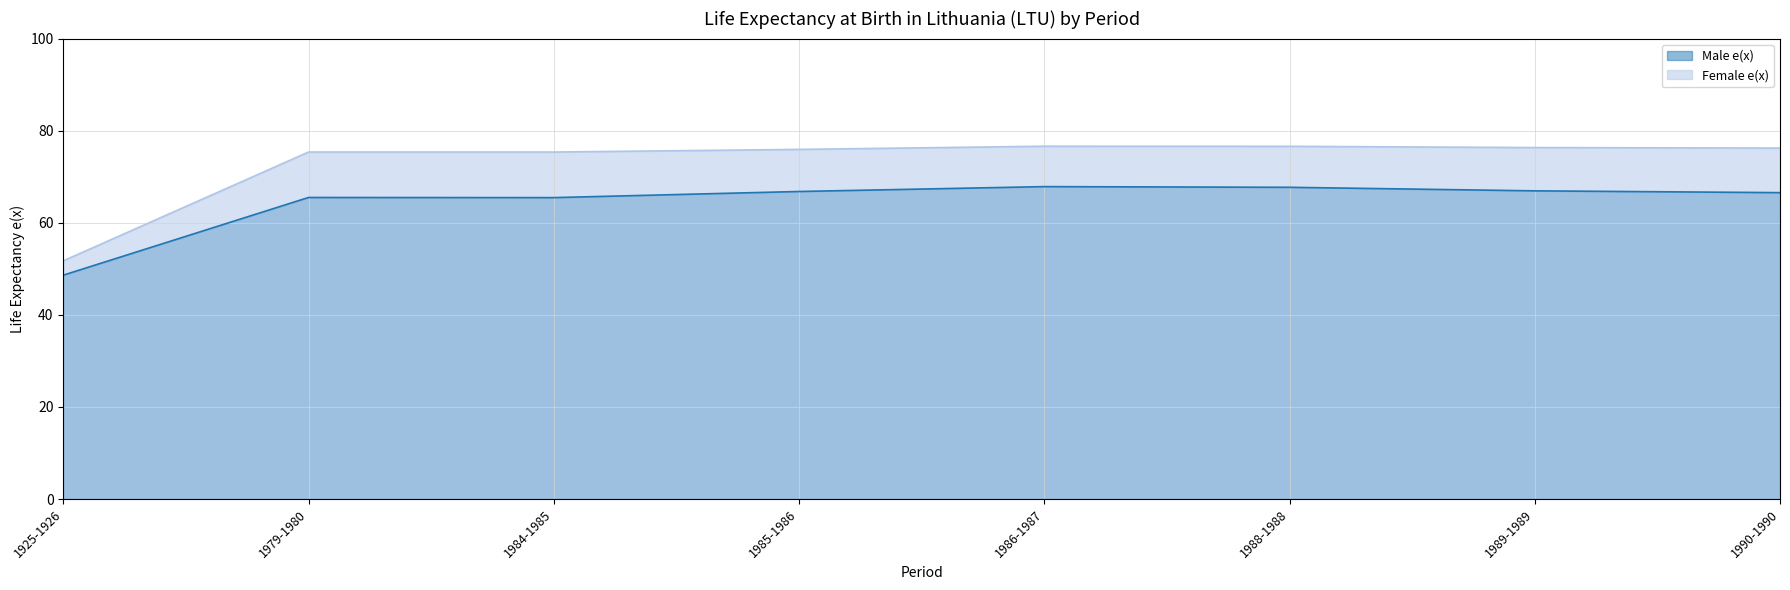

List the labels in order of Male e(x) value, smallest first.

1925-1926, 1984-1985, 1979-1980, 1990-1990, 1985-1986, 1989-1989, 1988-1988, 1986-1987